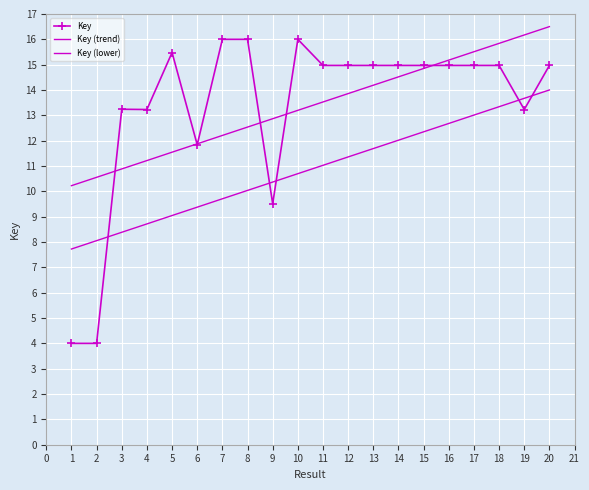

How many data points in Key (trend) are above 13?

11